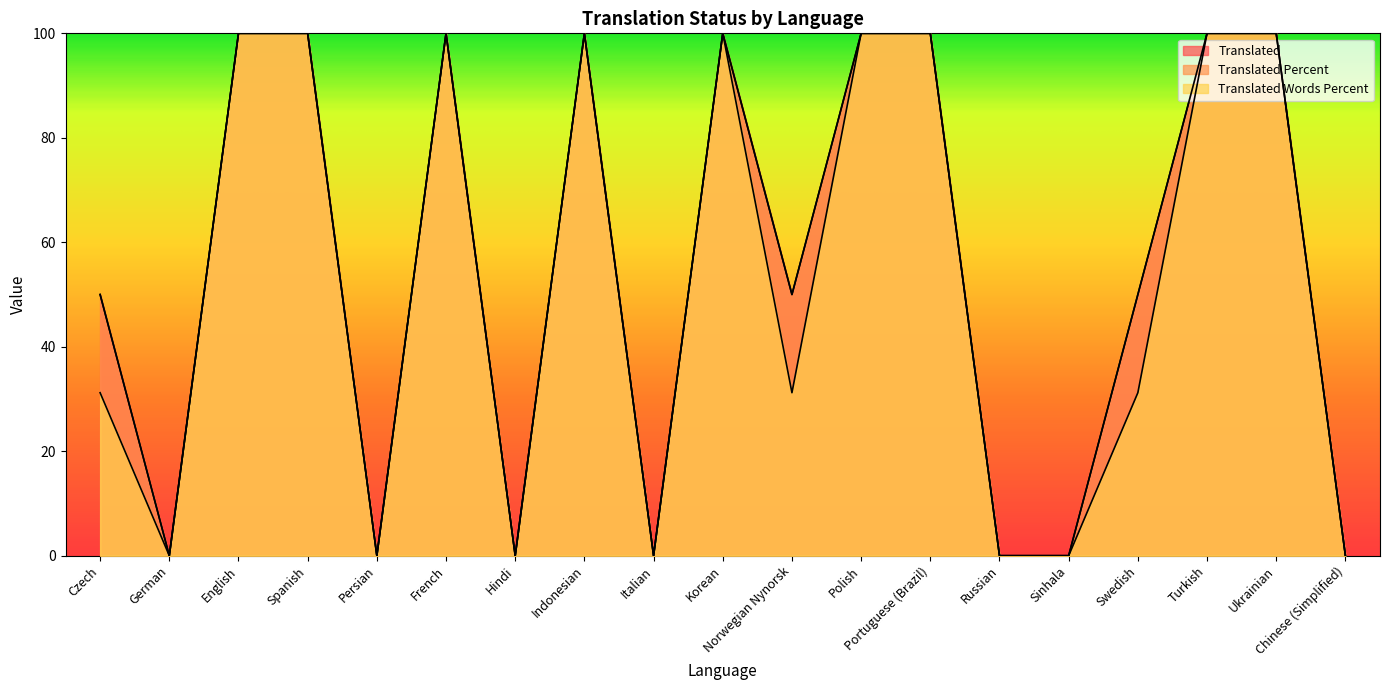

True or false: translated_percent and translated_words_percent intersect in this chart.

False